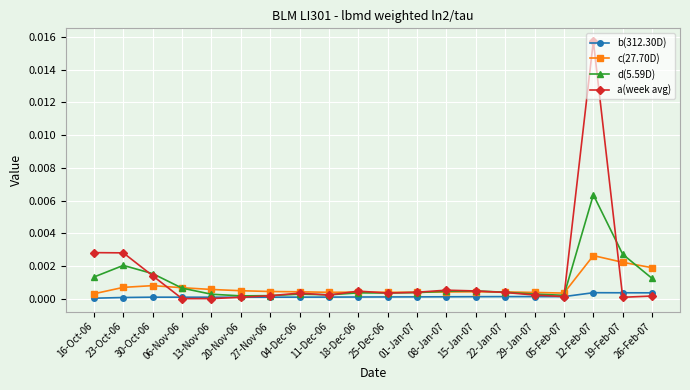

The a(week avg) series shows 0.0 at 12-Feb-07. True or false?

True